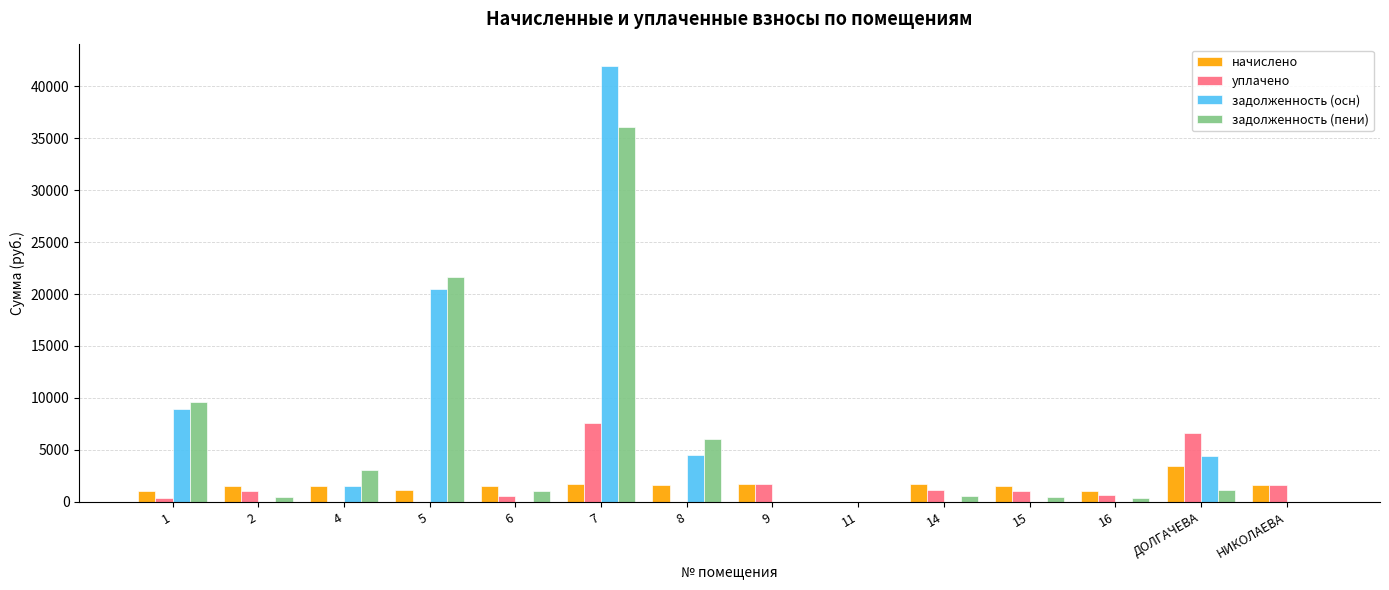

Between 9 and ДОЛГАЧЕВА, which series saw the biggest shift?

уплачено